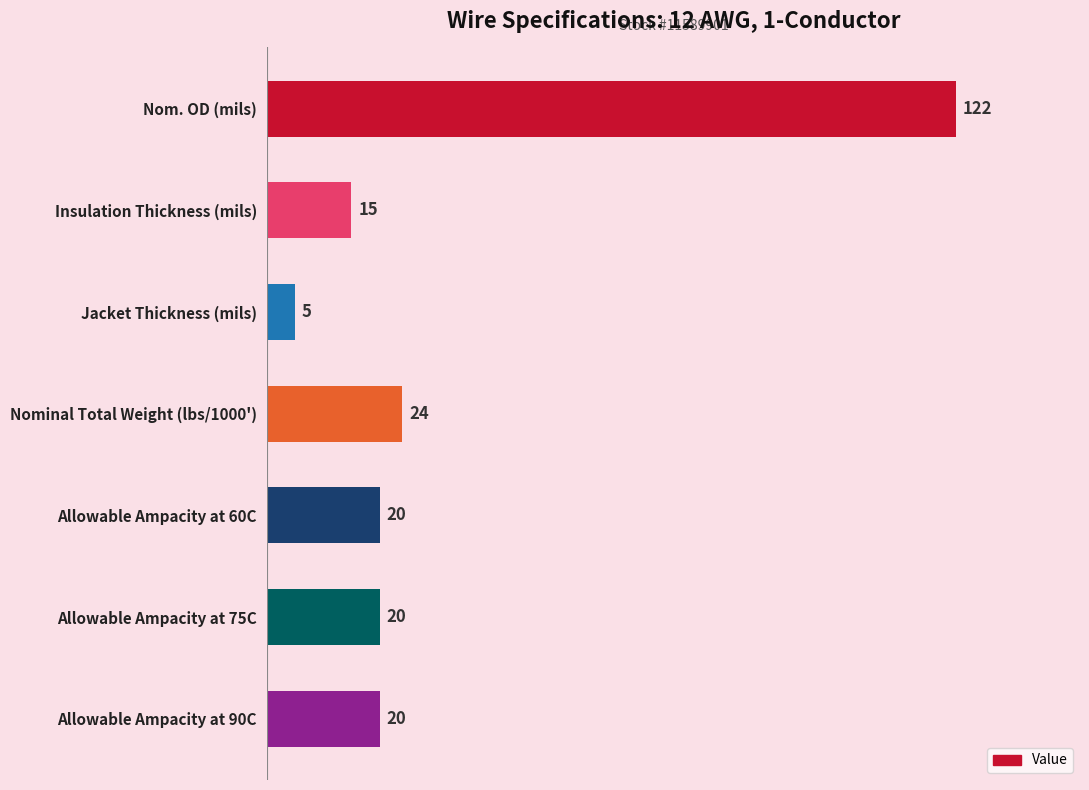

Which label corresponds to the smallest value in the chart?

Jacket Thickness (mils)